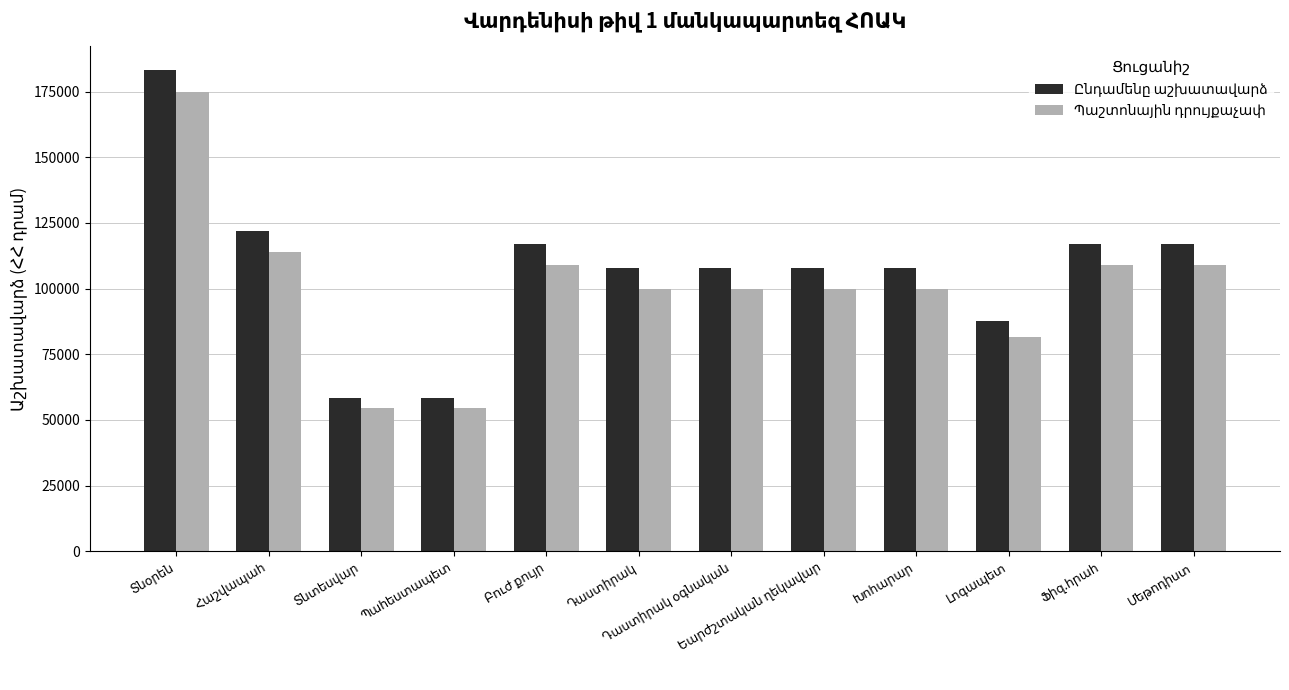

What is the minimum value shown in the chart?

54500